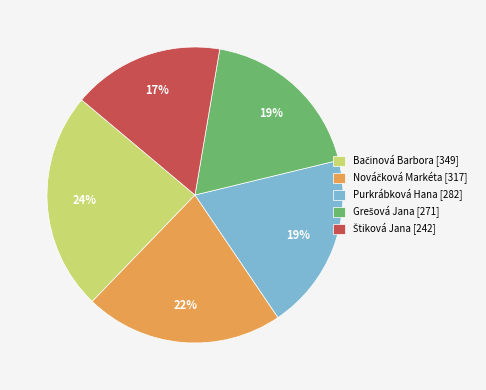

To the nearest percent, what portion does Purkrábková Hana [282] represent?

19%